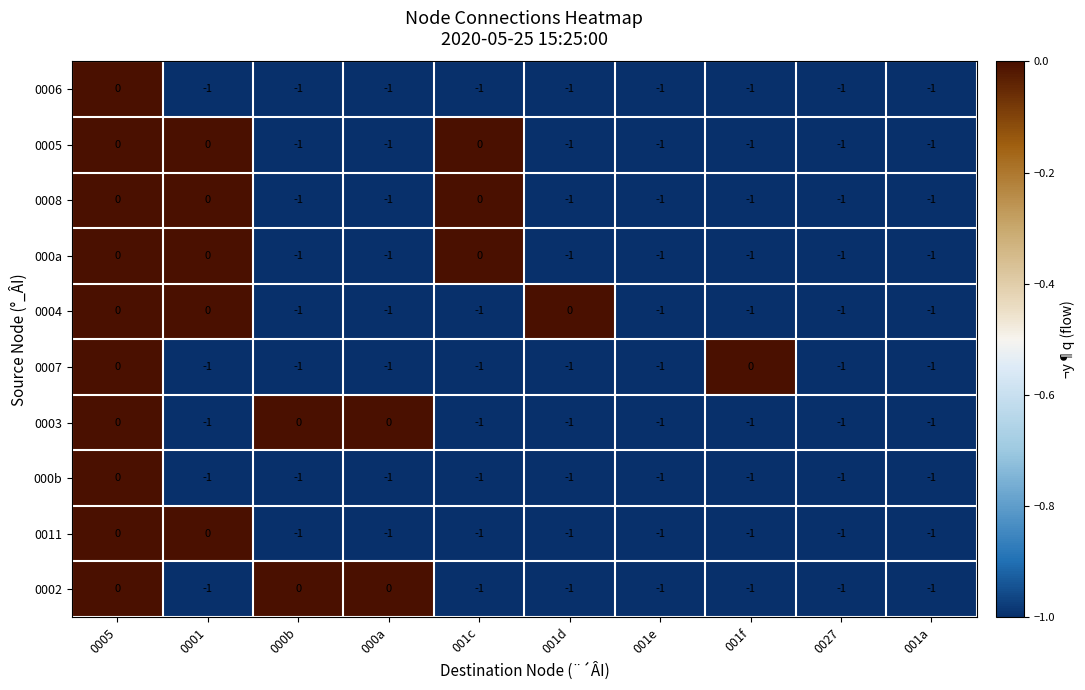

What is the smallest value displayed?

-1